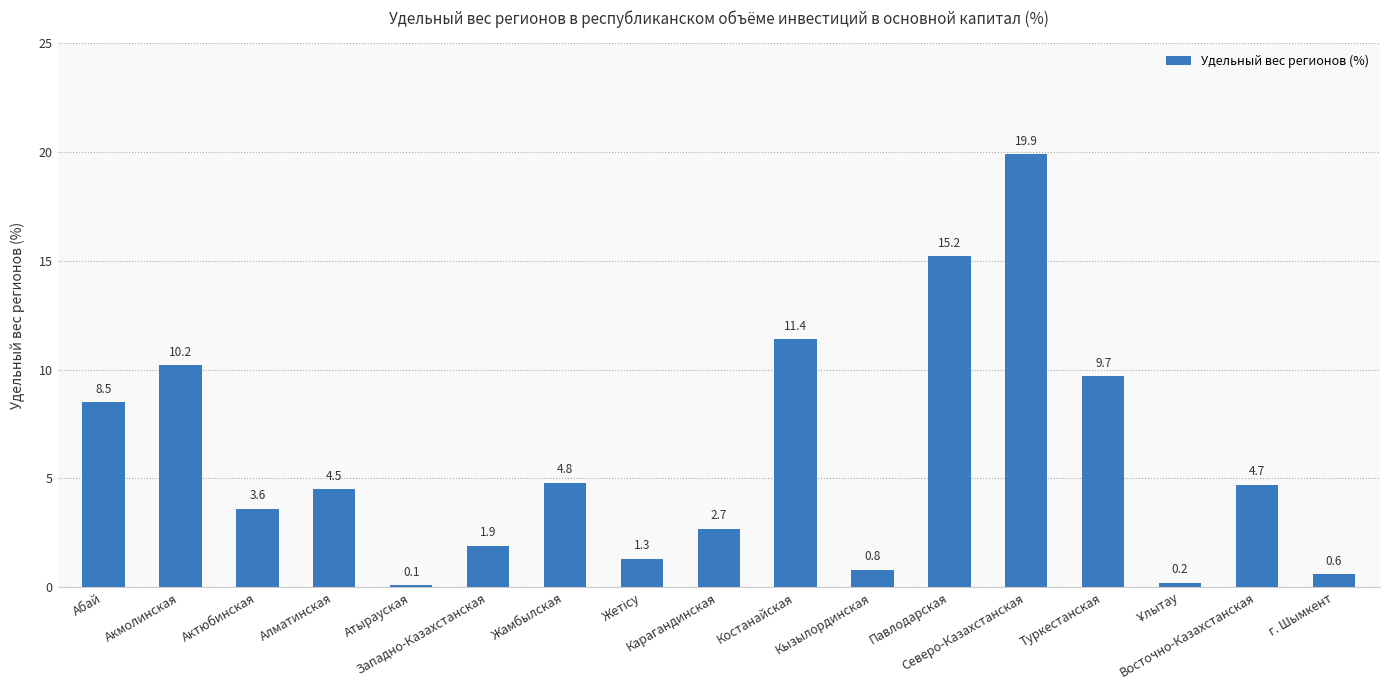

What is the difference between the values at Западно-Казахстанская and Жамбылская?

2.9